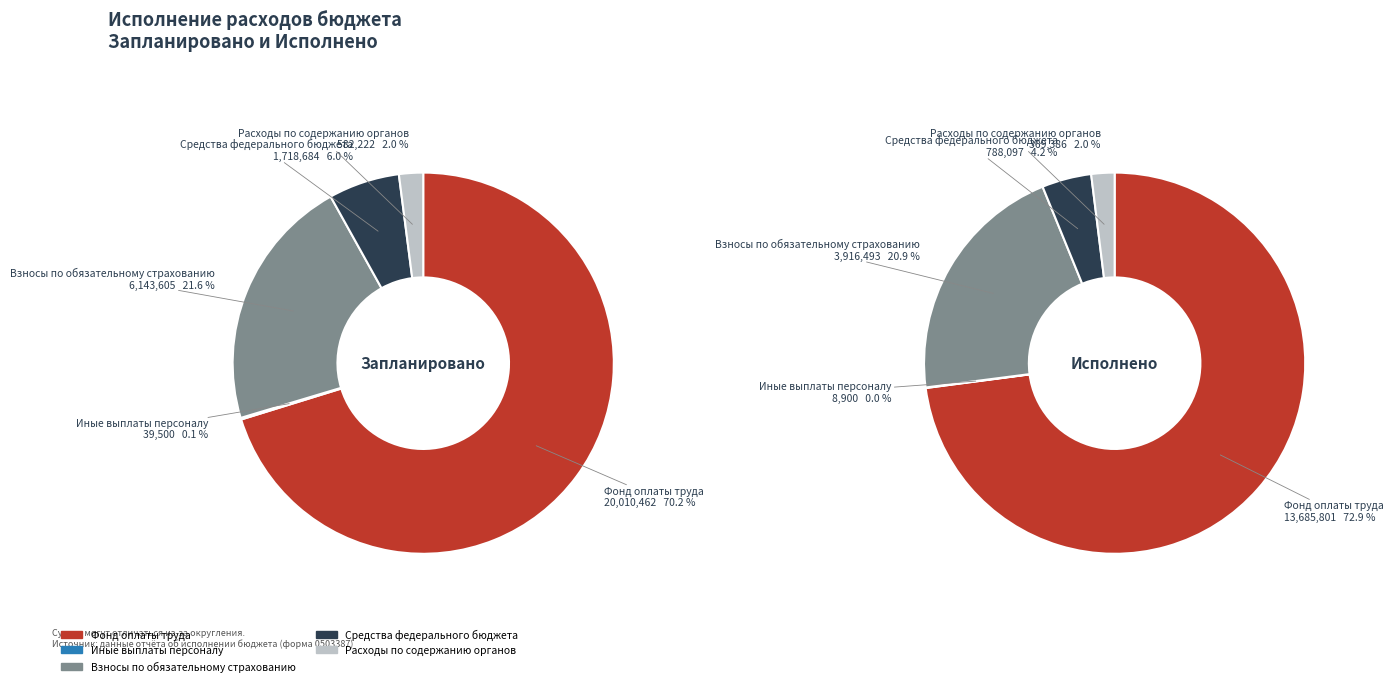

What percentage do Фонд оплаты труда and Средства федерального бюджета together represent?

76.3%